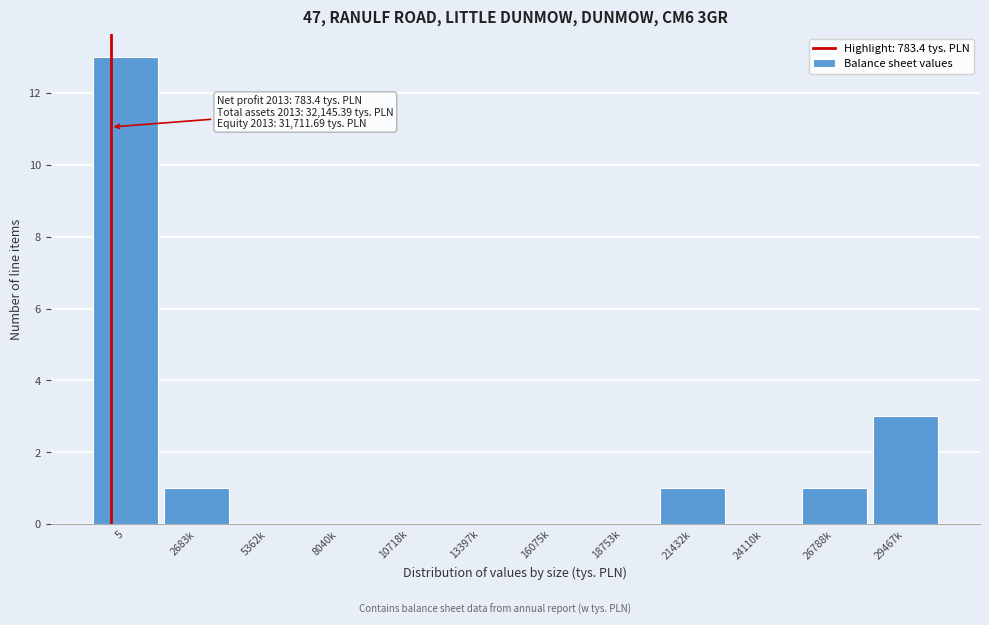

Reading left to right, extract all data points from this chart.

5=13	2683k=1	5362k=0	8040k=0	10718k=0	13397k=0	16075k=0	18753k=0	21432k=1	24110k=0	26788k=1	29467k=3